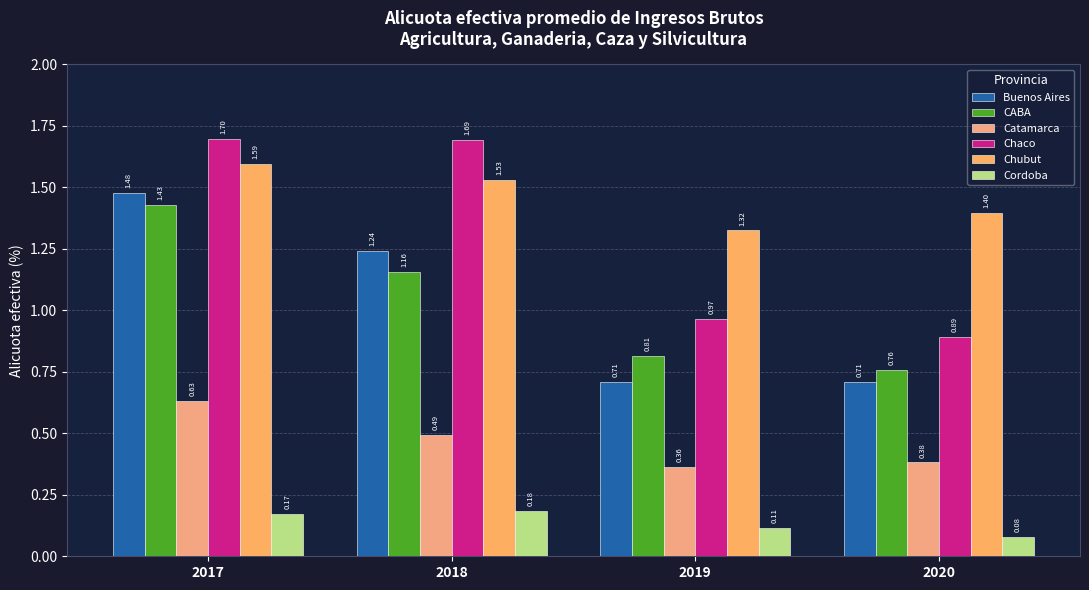

Count the number of categories in the chart.

4